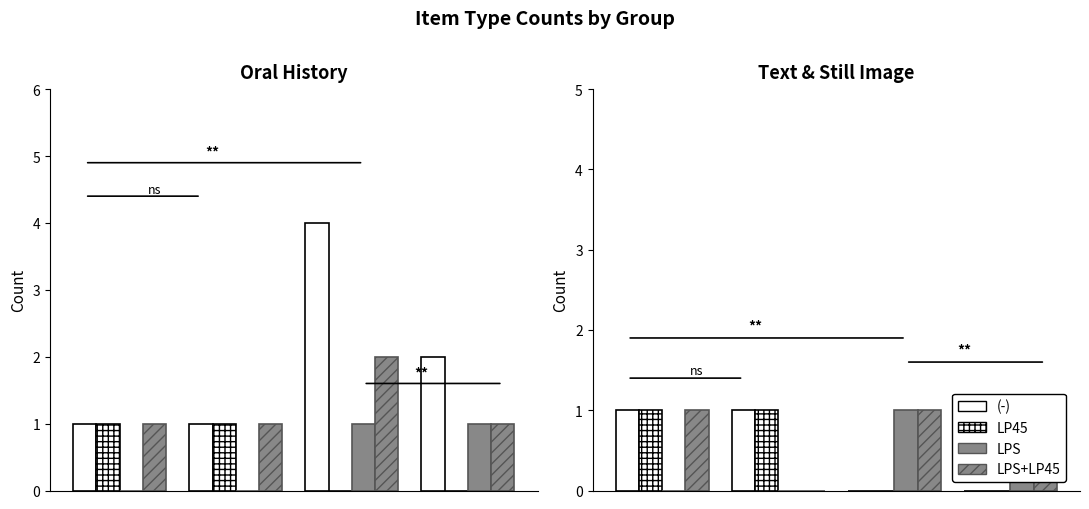

Does the chart contain stacked bars?

No